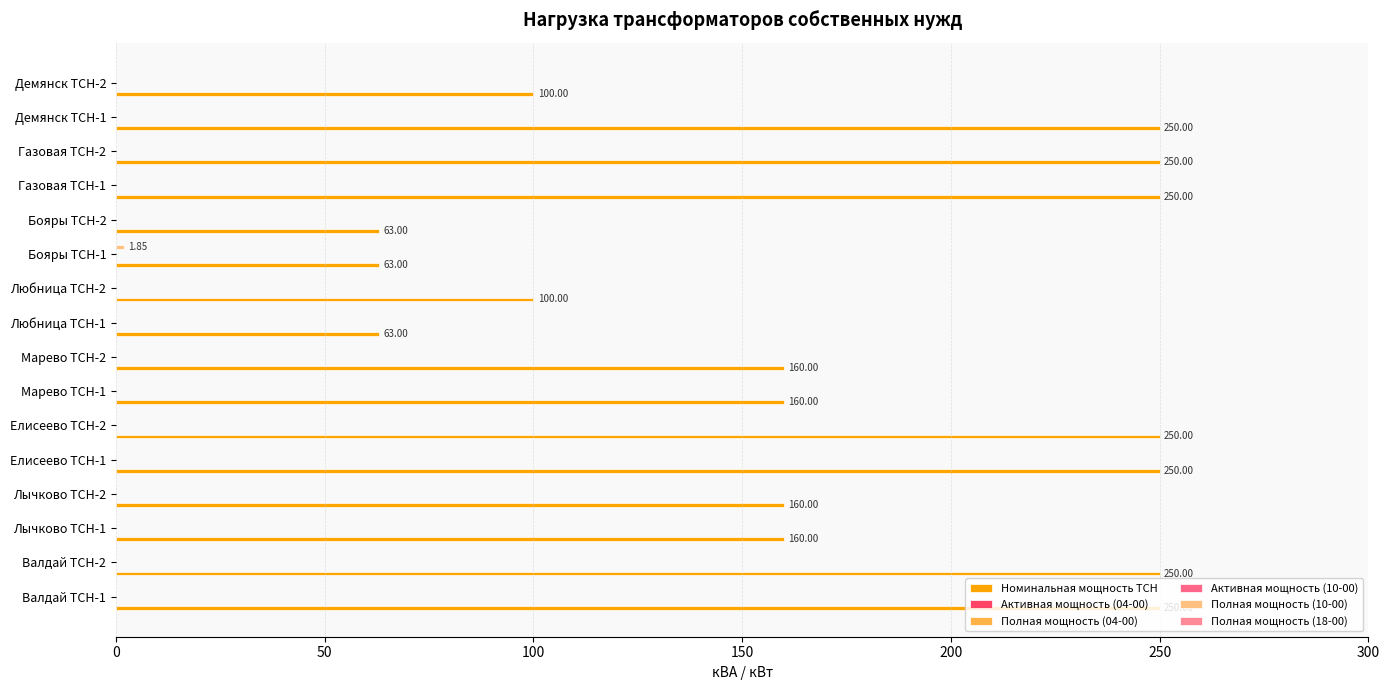

Which series has the widest spread of values?

Номинальная мощность ТСН